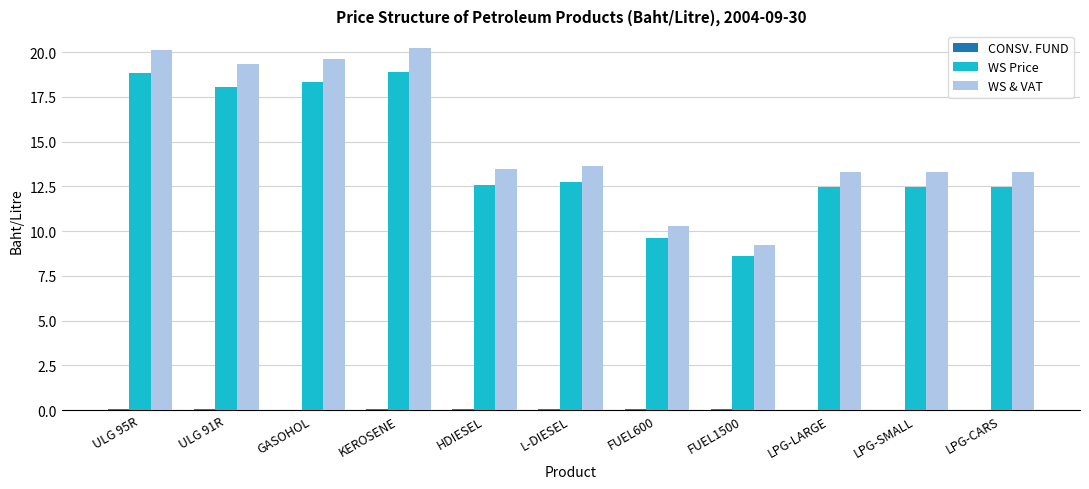

At which label does WS Price first exceed 12?

ULG 95R